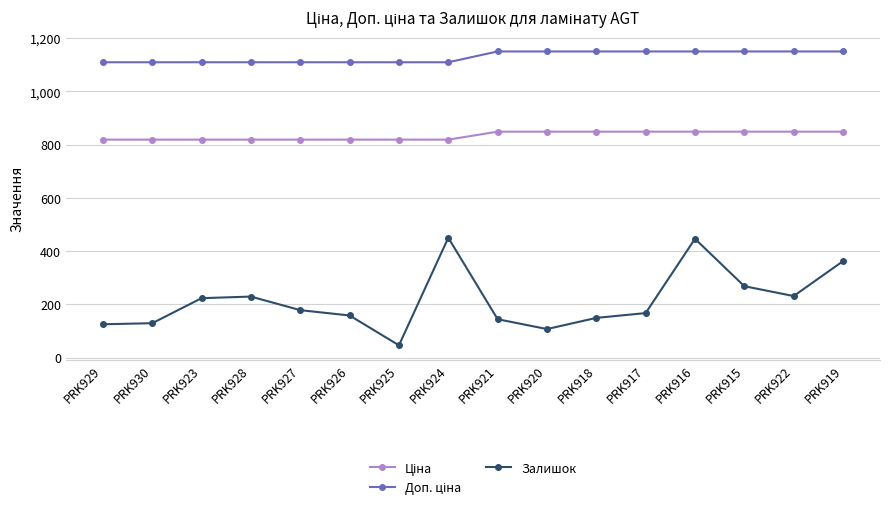

True or false: Залишок has more than 1 interior local peaks.

True